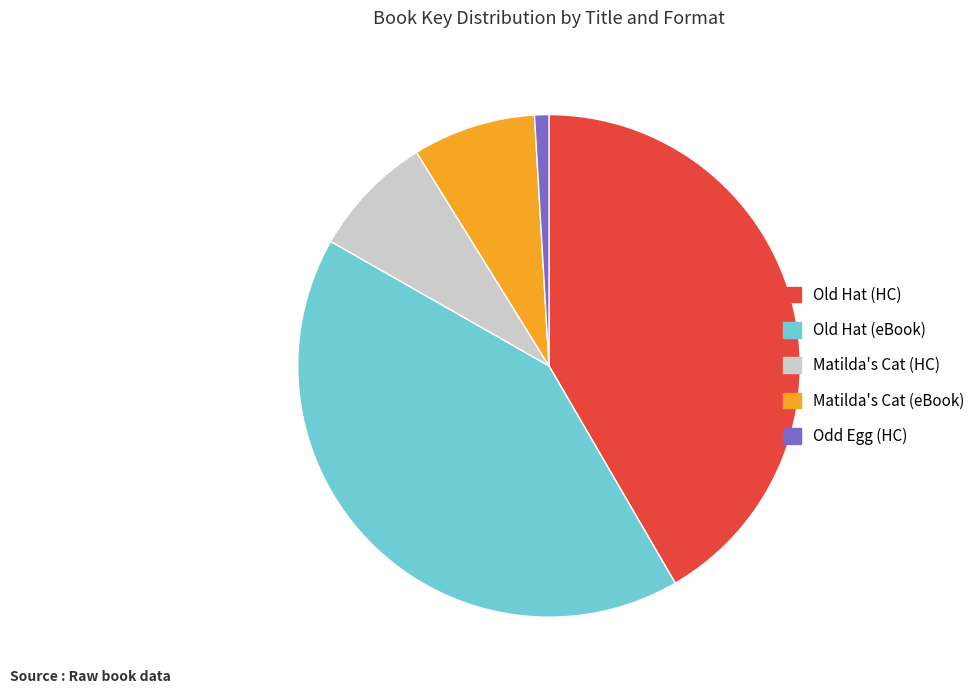

How many slices are in this pie chart?

5